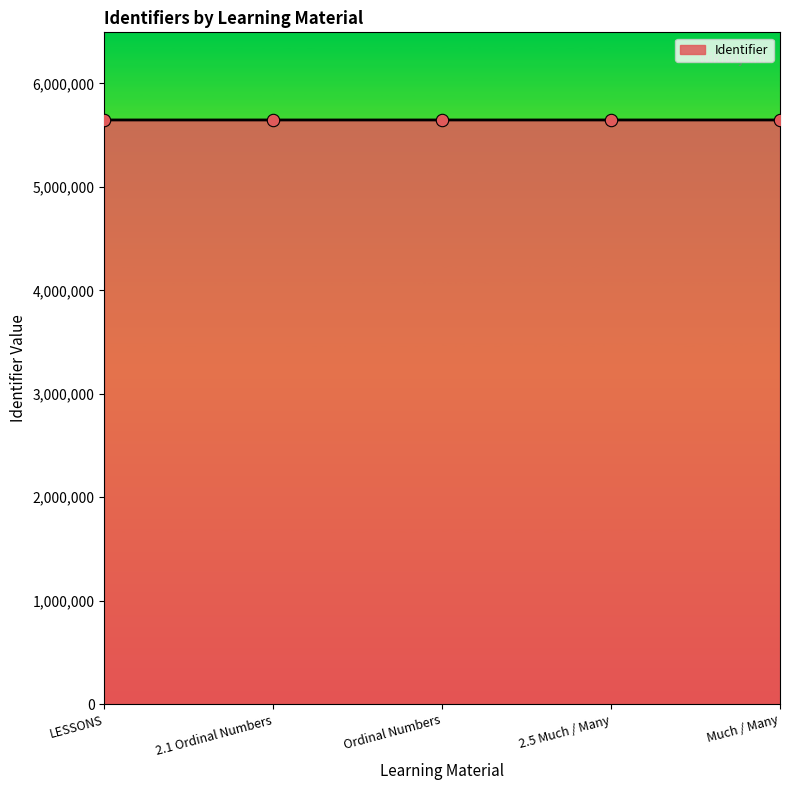

Approximately how many times larger is the value at 2.1 Ordinal Numbers compared to 2.5 Much / Many?

1.0